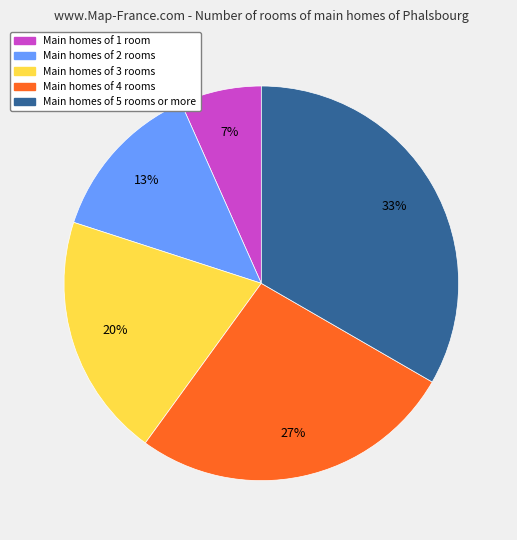

To the nearest percent, what is the average slice percentage?

20%